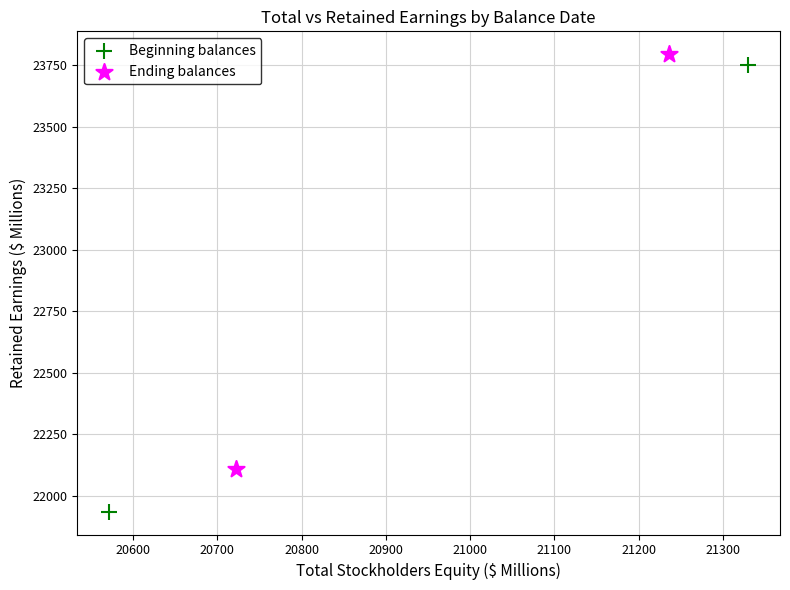

Which series reaches the maximum Y coordinate?

Ending balances